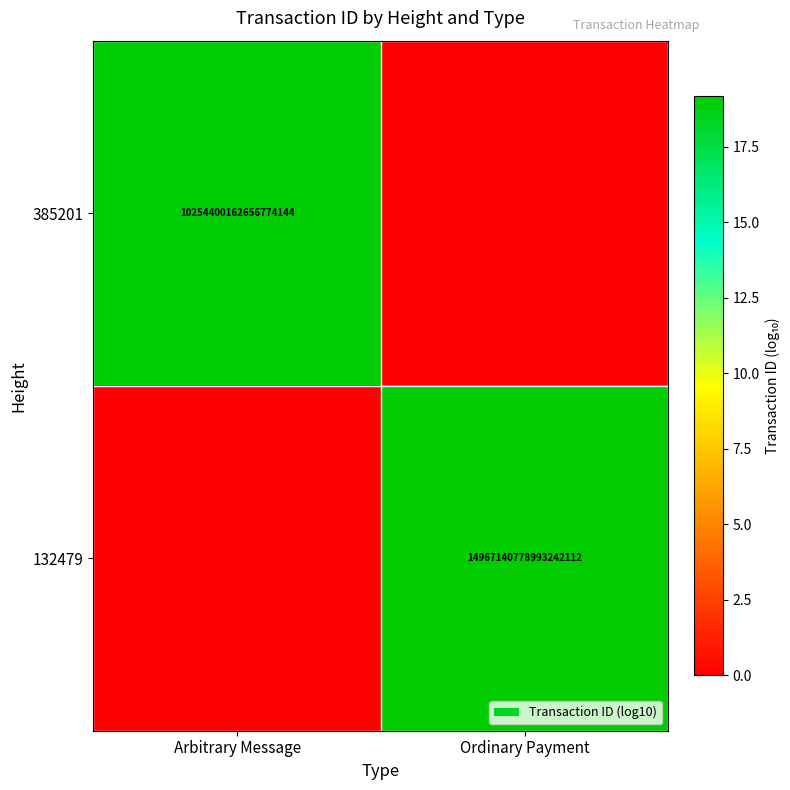

The 385201 series shows 10254400162656774144 at Arbitrary Message. True or false?

True